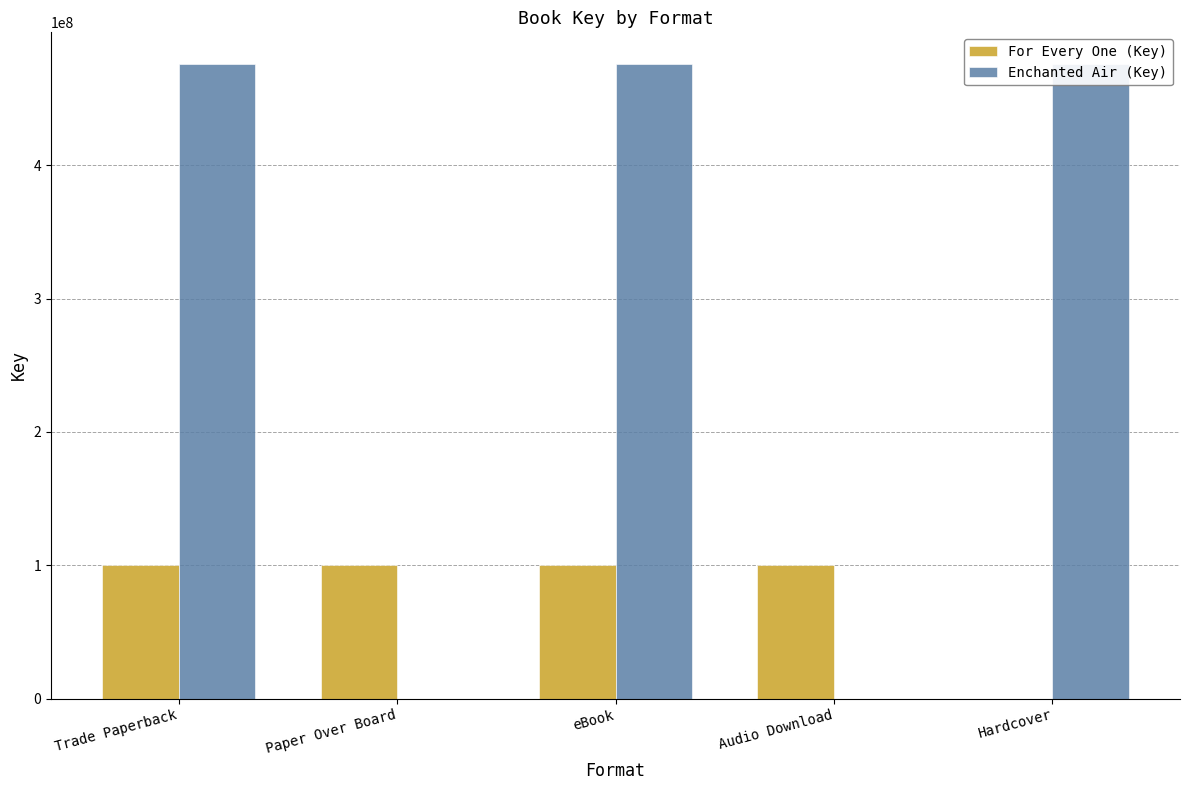

What is the approximate value of For Every One (Key) at Audio Download?

100216482